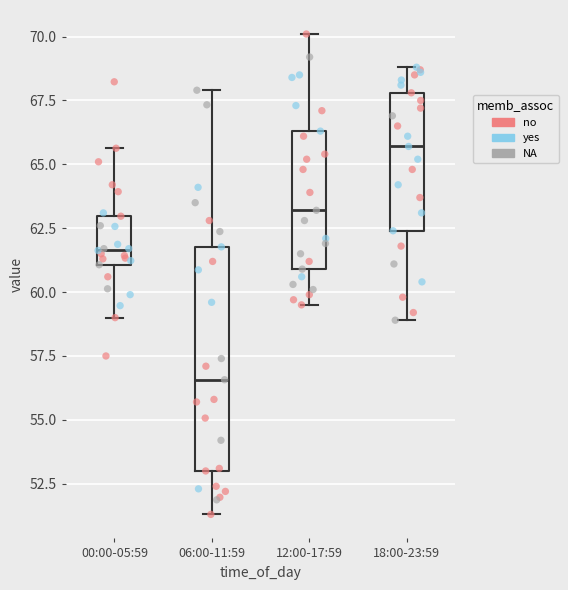

Which box is the tallest, from its lower edge to its upper edge?

06:00-11:59